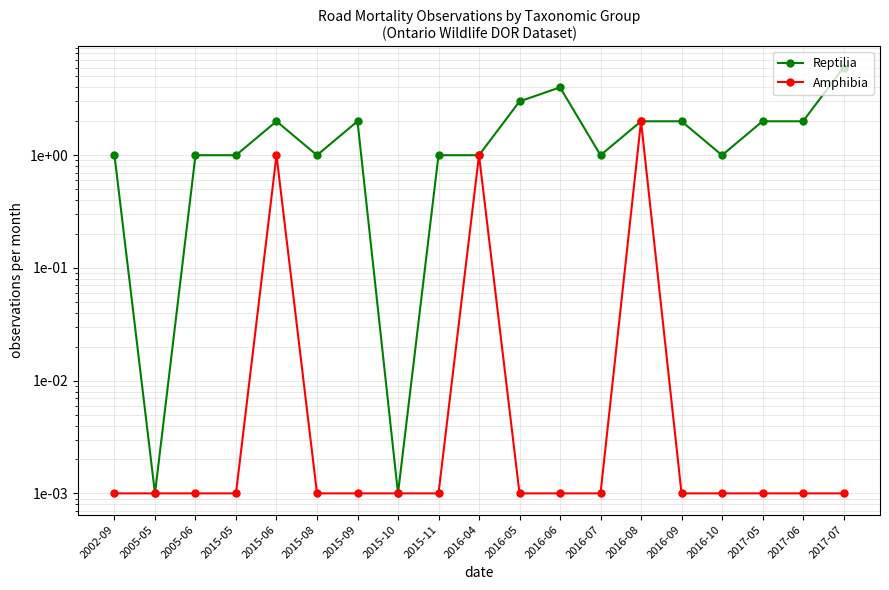

The Amphibia series shows 0.0 at 2002-09. True or false?

False